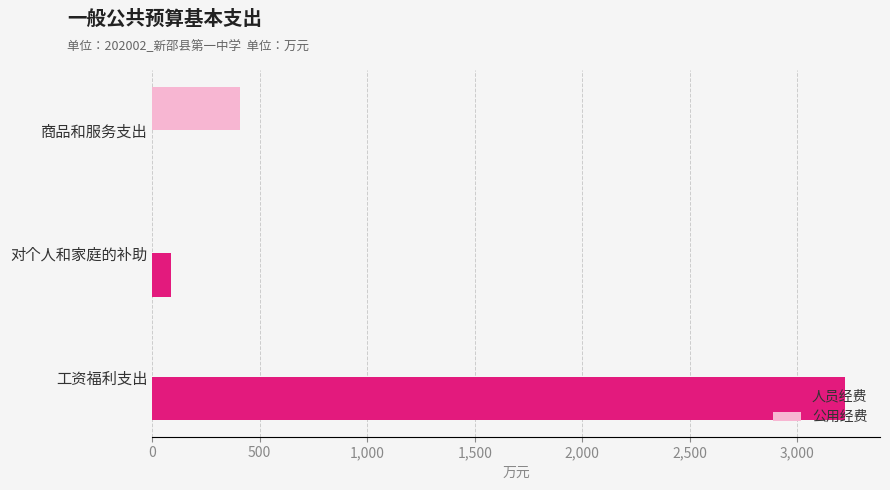

At which category is the sum across all series the highest?

工资福利支出